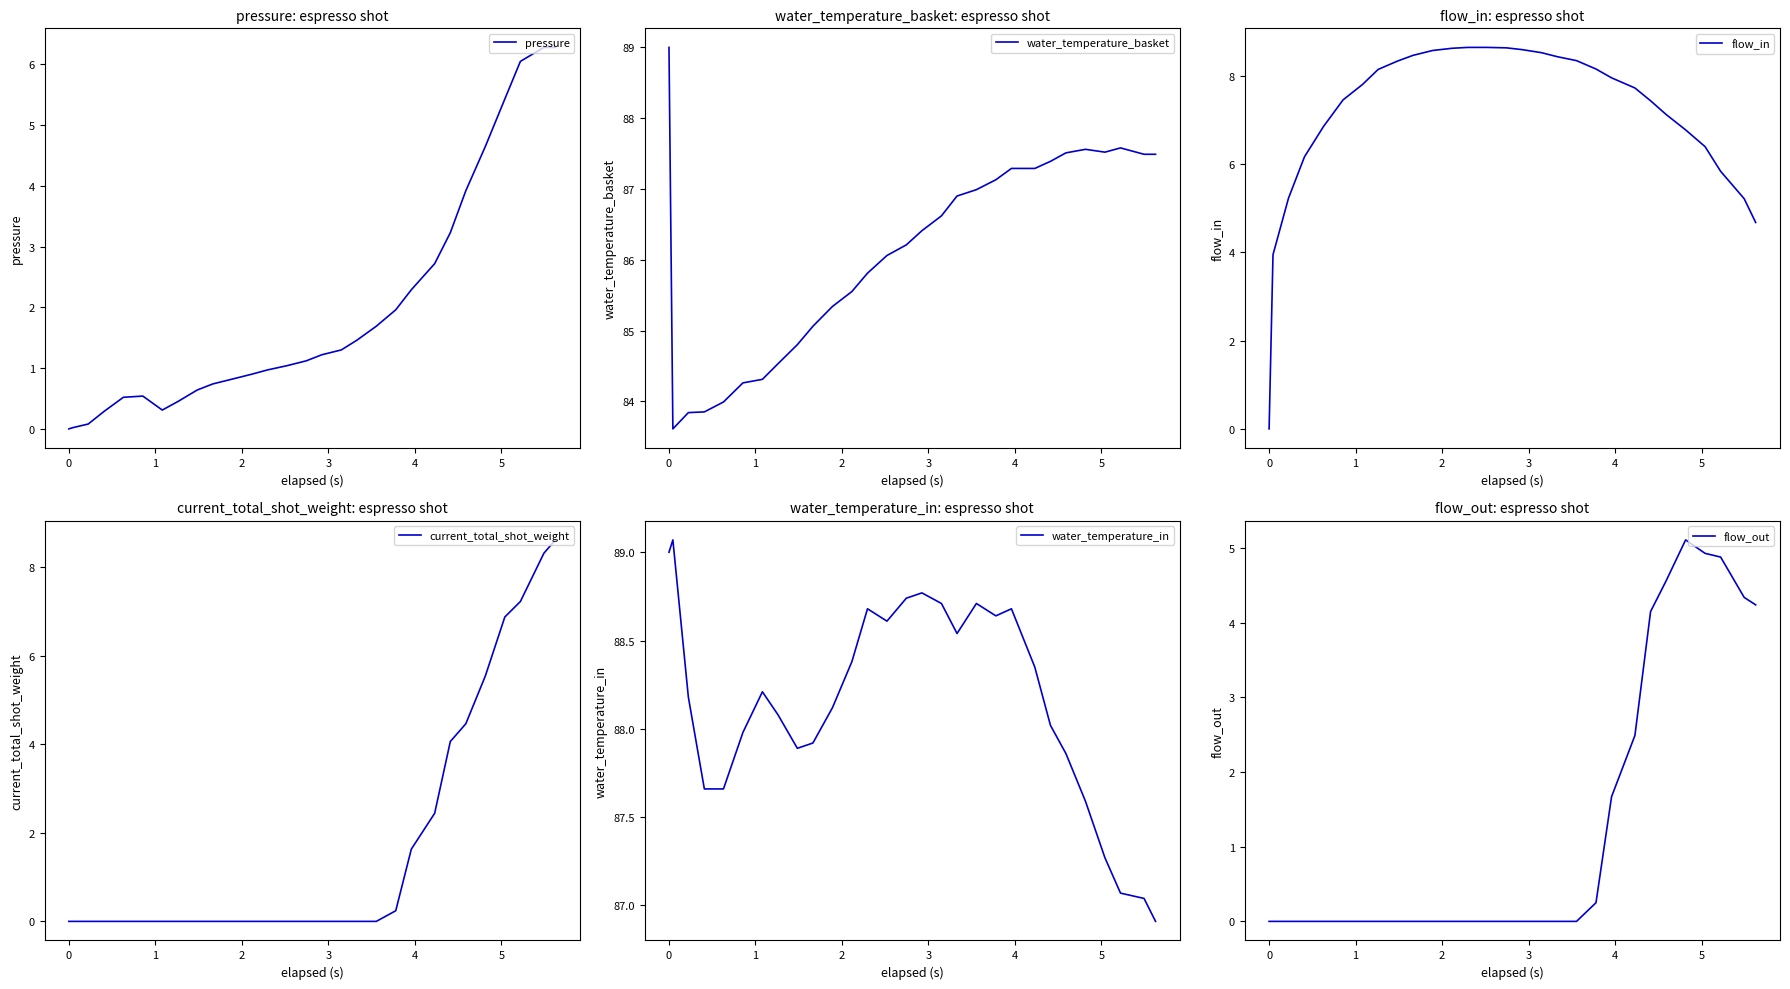

What is the maximum value for pressure?

6.3